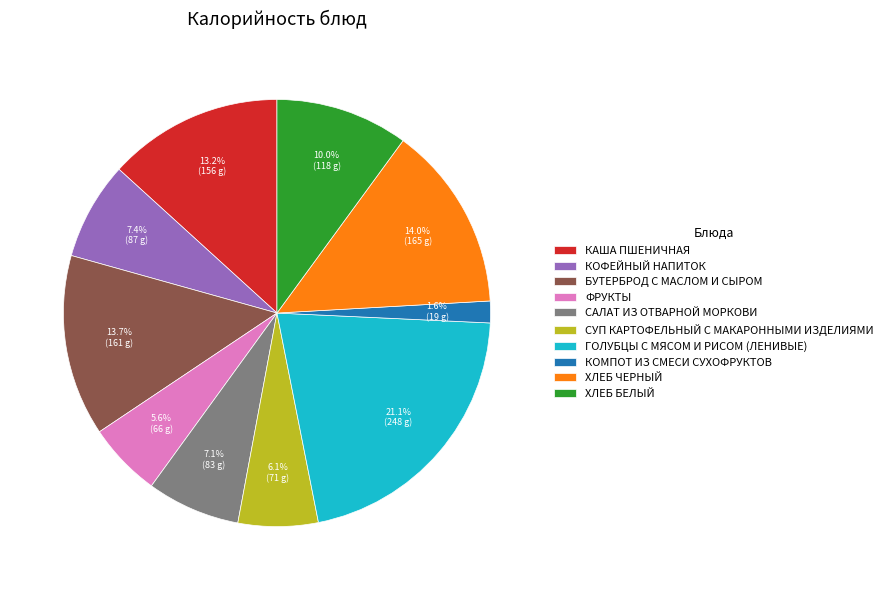

True or false: ХЛЕБ БЕЛЫЙ accounts for 17% of the total.

False